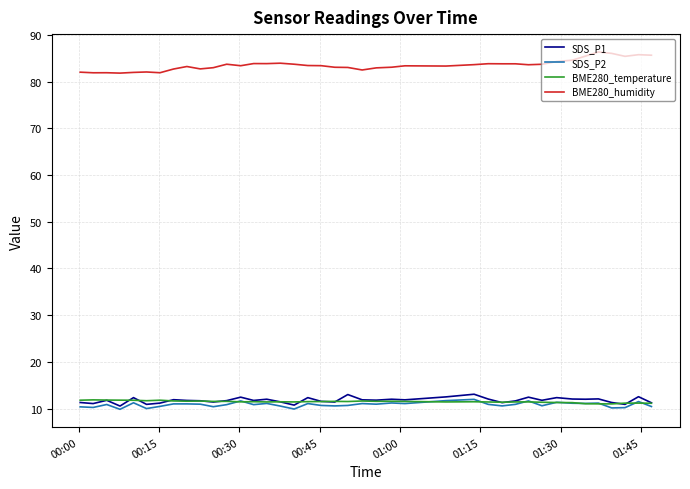

True or false: BME280_humidity and BME280_temperature intersect in this chart.

False